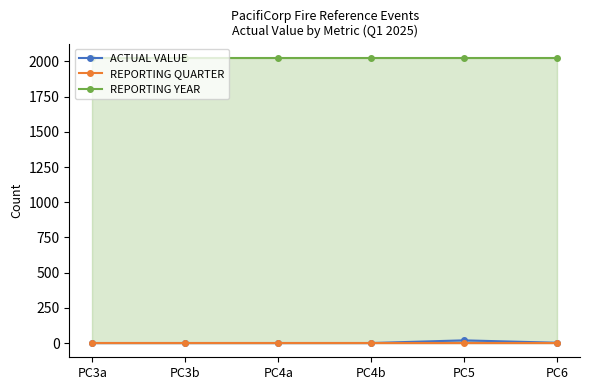

What are all the series names shown in the legend?

ACTUAL VALUE, REPORTING QUARTER, REPORTING YEAR